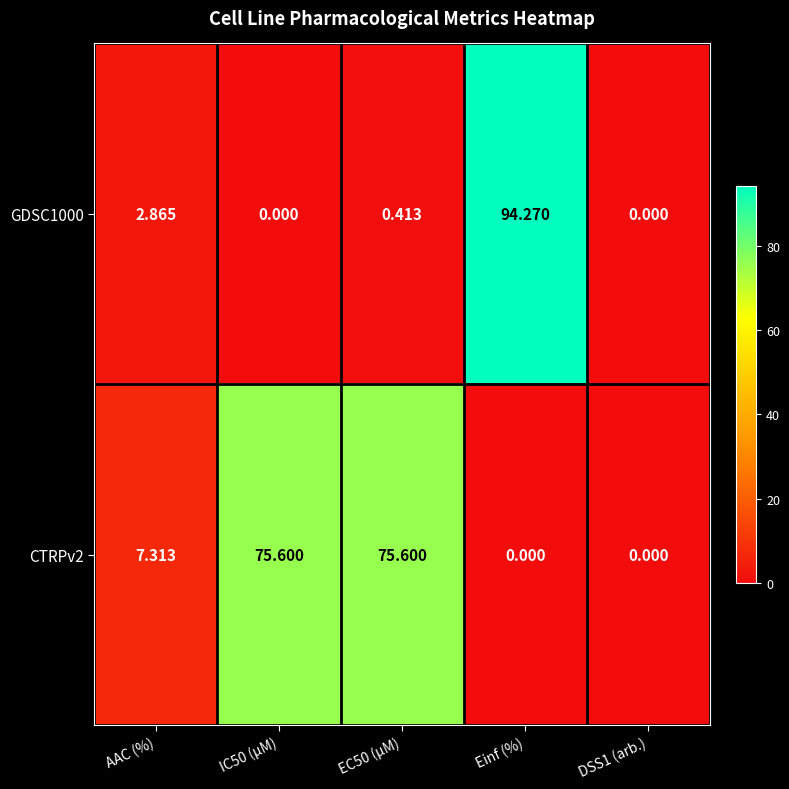

Where does the CTRPv2 series first go above 7?

AAC (%)